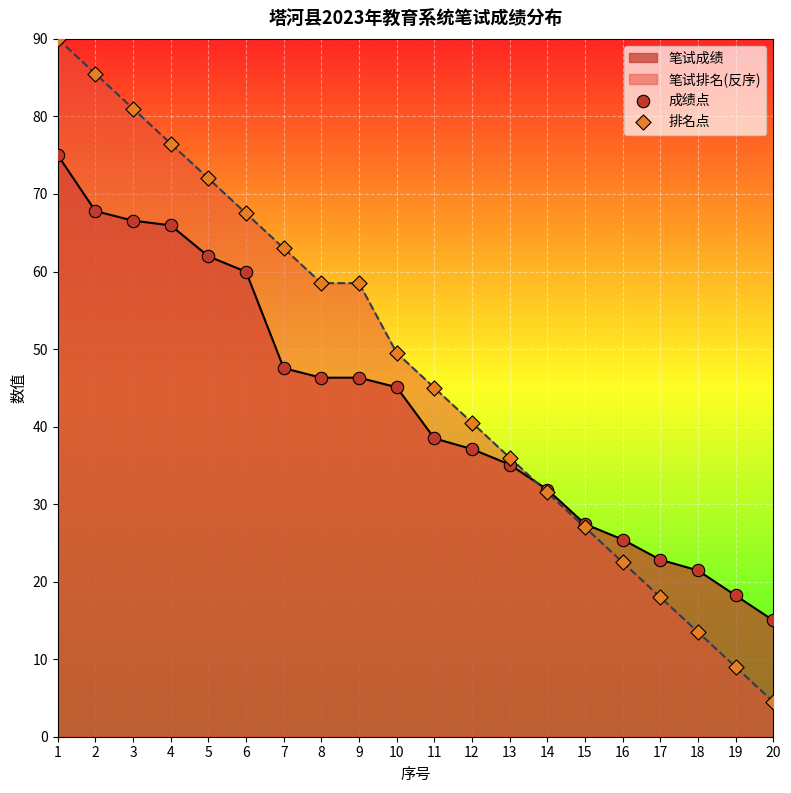

Which series contains the lowest Y value?

排名点